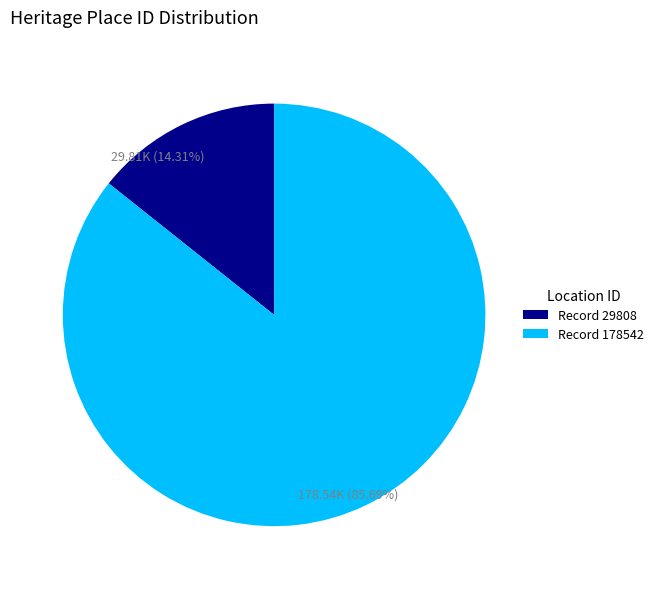

Is there any slice that represents more than half of the pie?

Yes